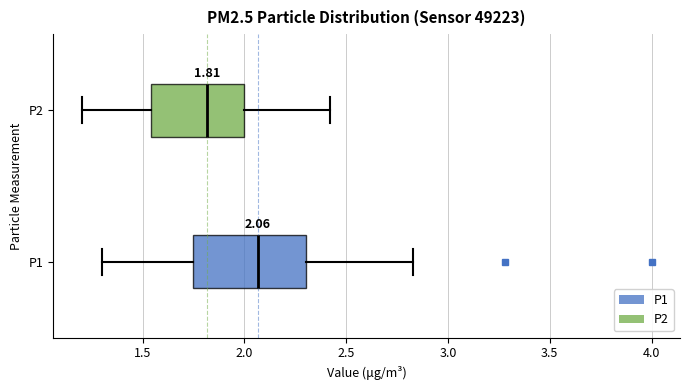

Which box's median line is the furthest to the left?

P2